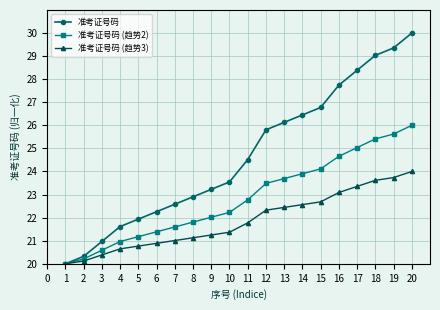

Does the chart have visible grid lines?

Yes